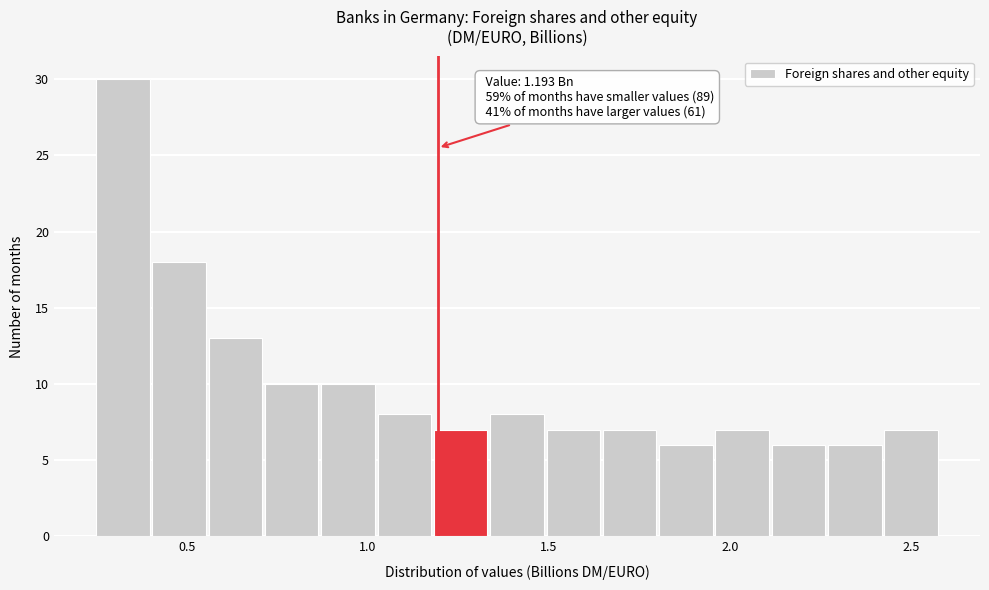

Around what value on the x-axis is the tallest bar? Give the approximate position of its centre, as read against the axis.

0.30